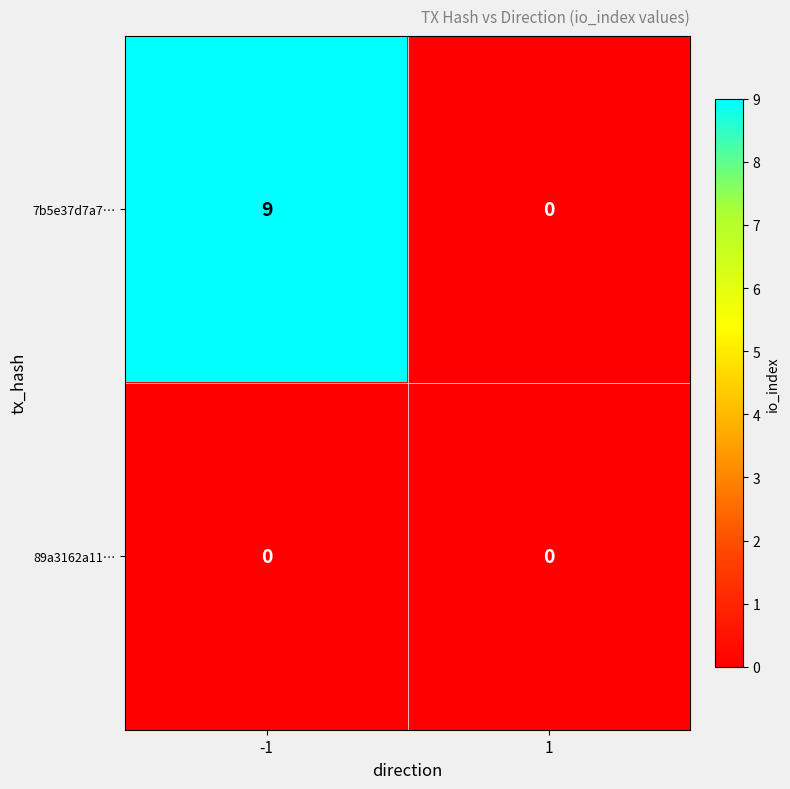

Which series has the widest spread of values?

7b5e37d7a7…